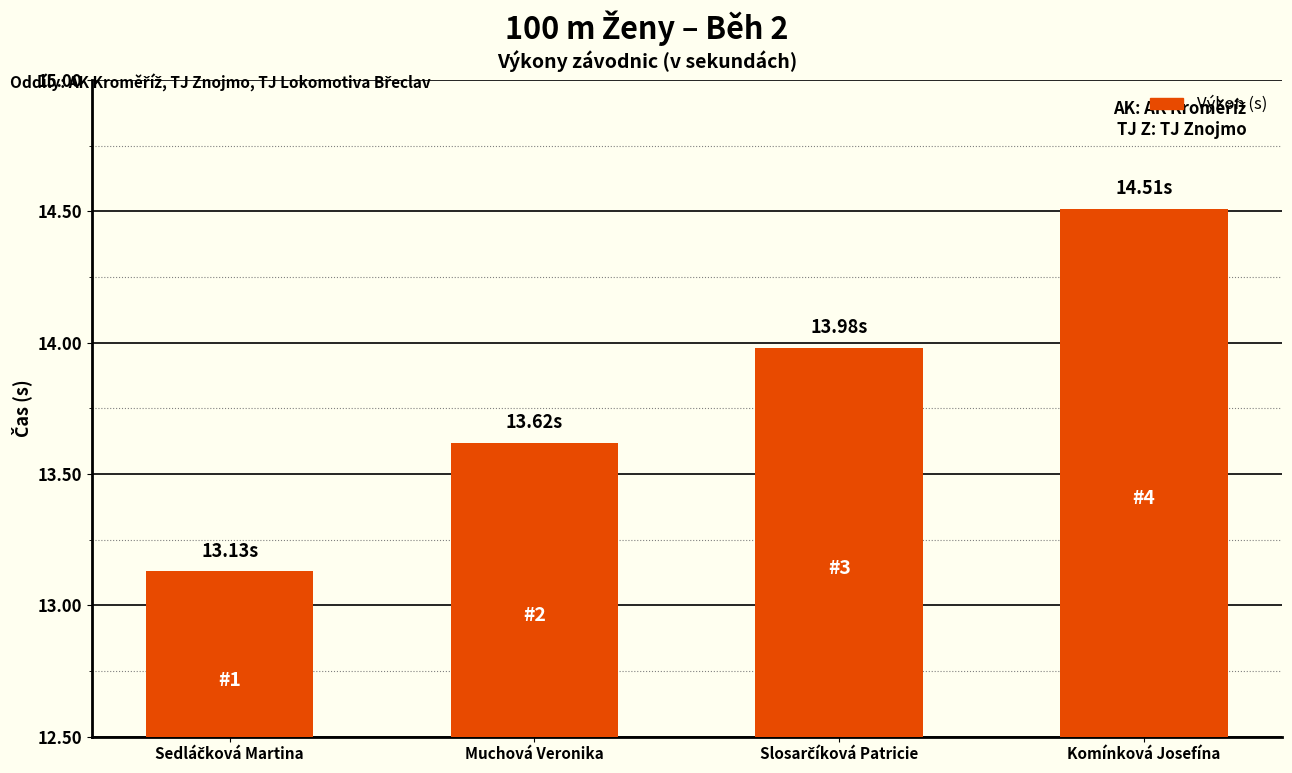

What is the label of the 1st bar from the right?

Komínková Josefína